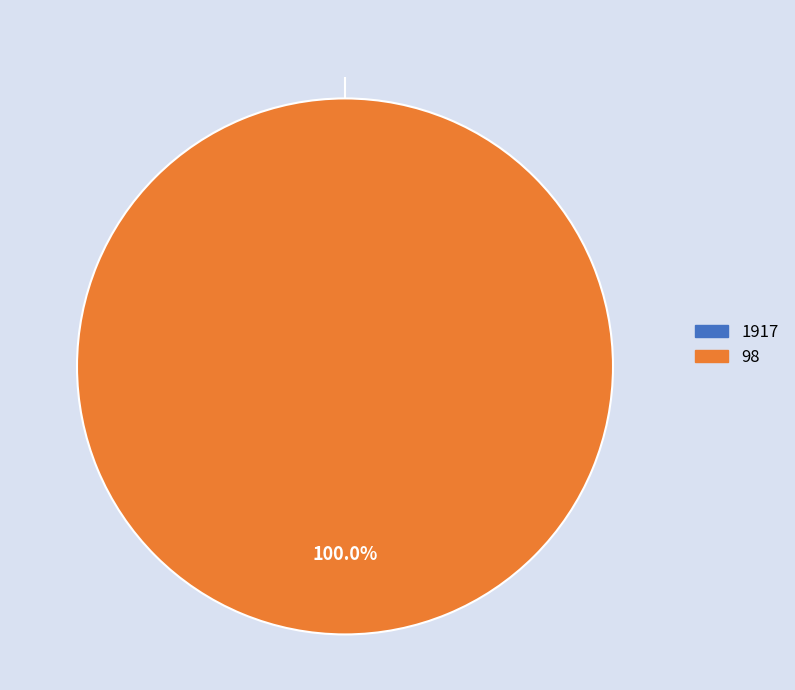

Is 98 the majority of the pie?

Yes